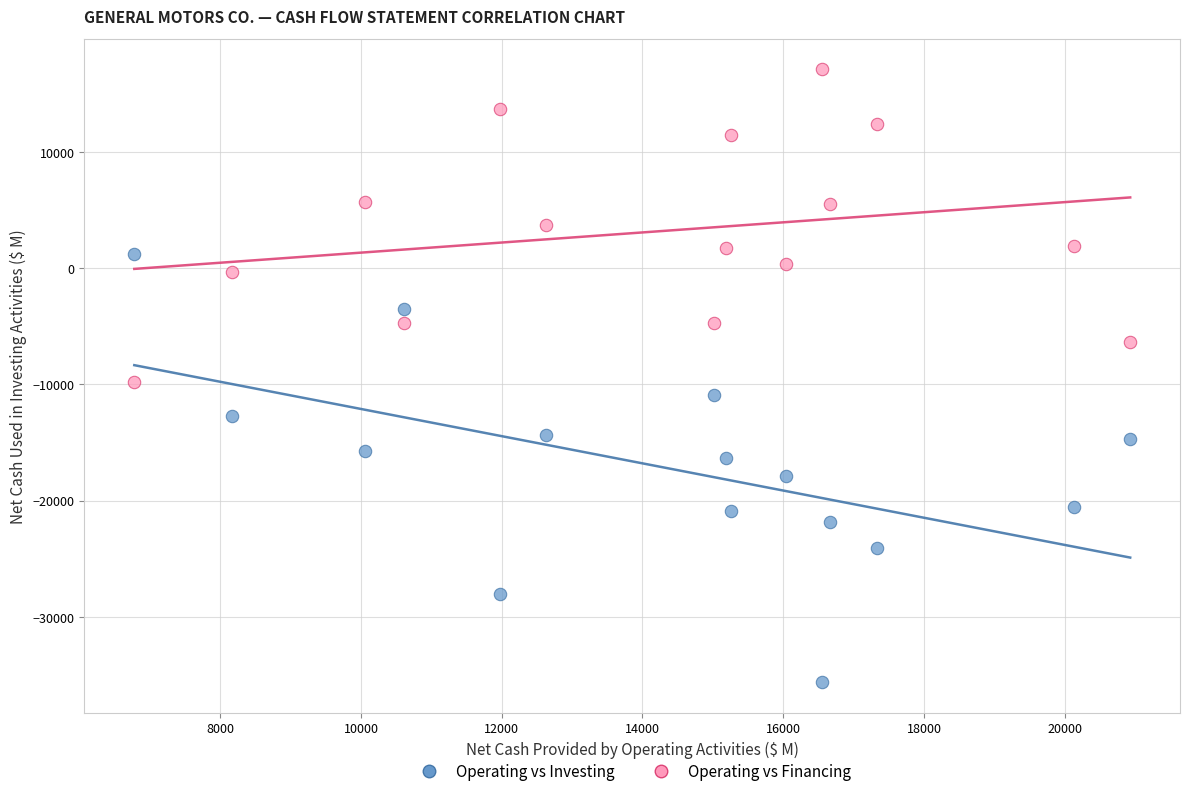

Which series has the largest Y range (max minus min)?

Operating vs Investing